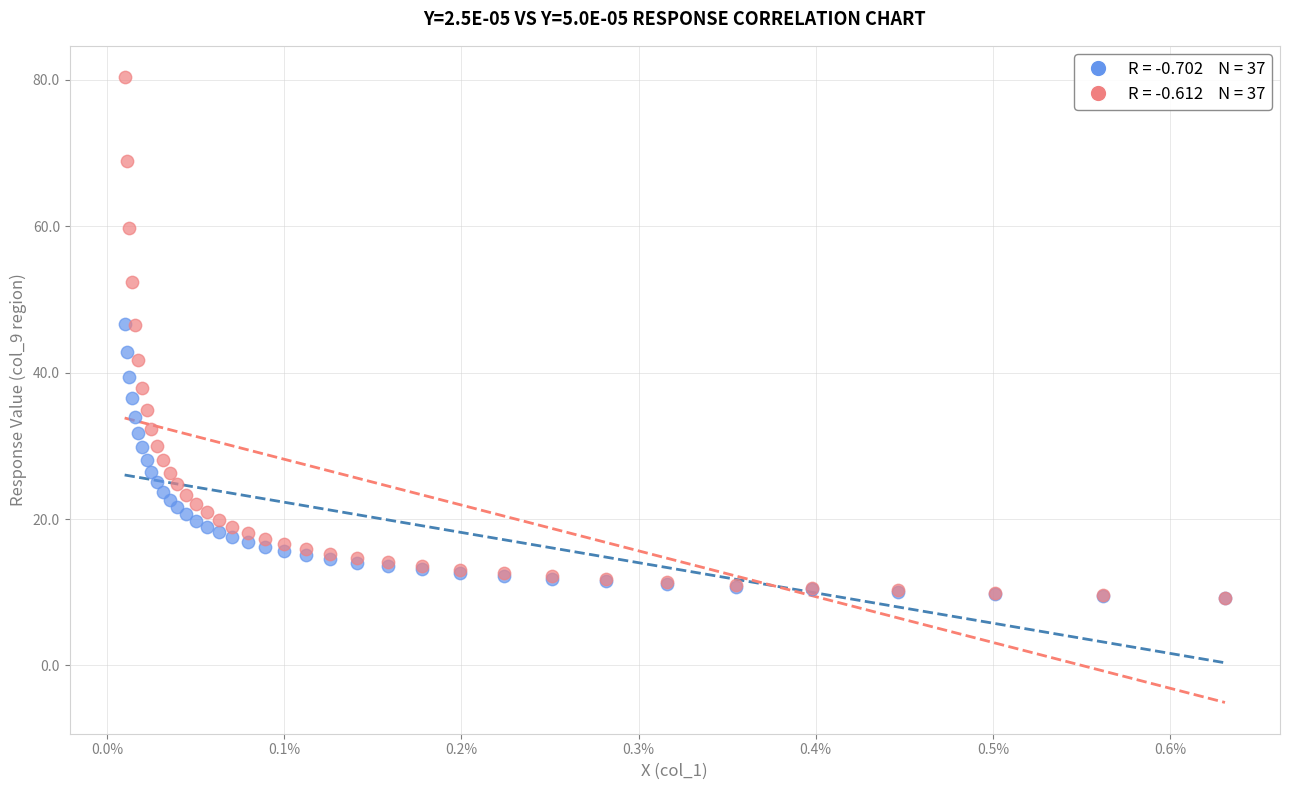

Across all series, what Y value is closest to 44?

42.8